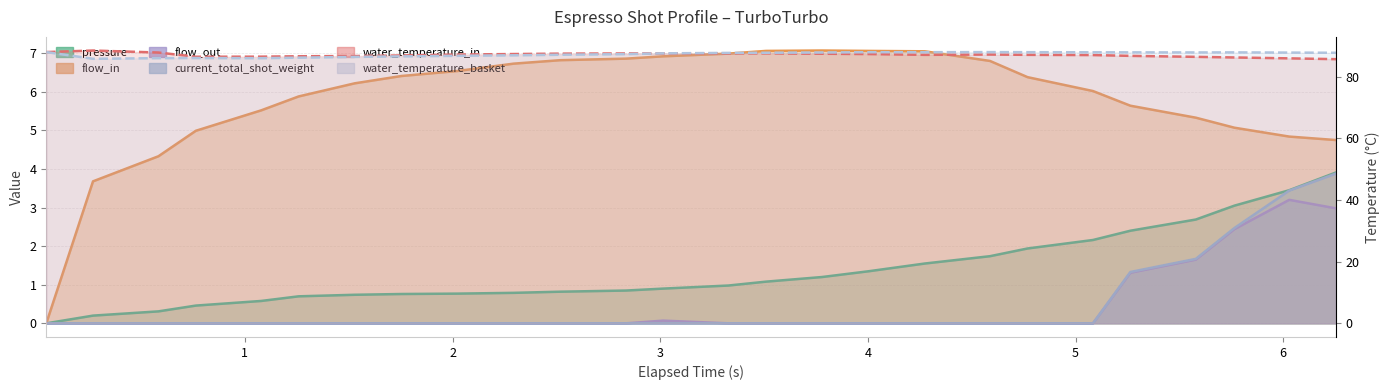

How many categories are shown in the chart?

26